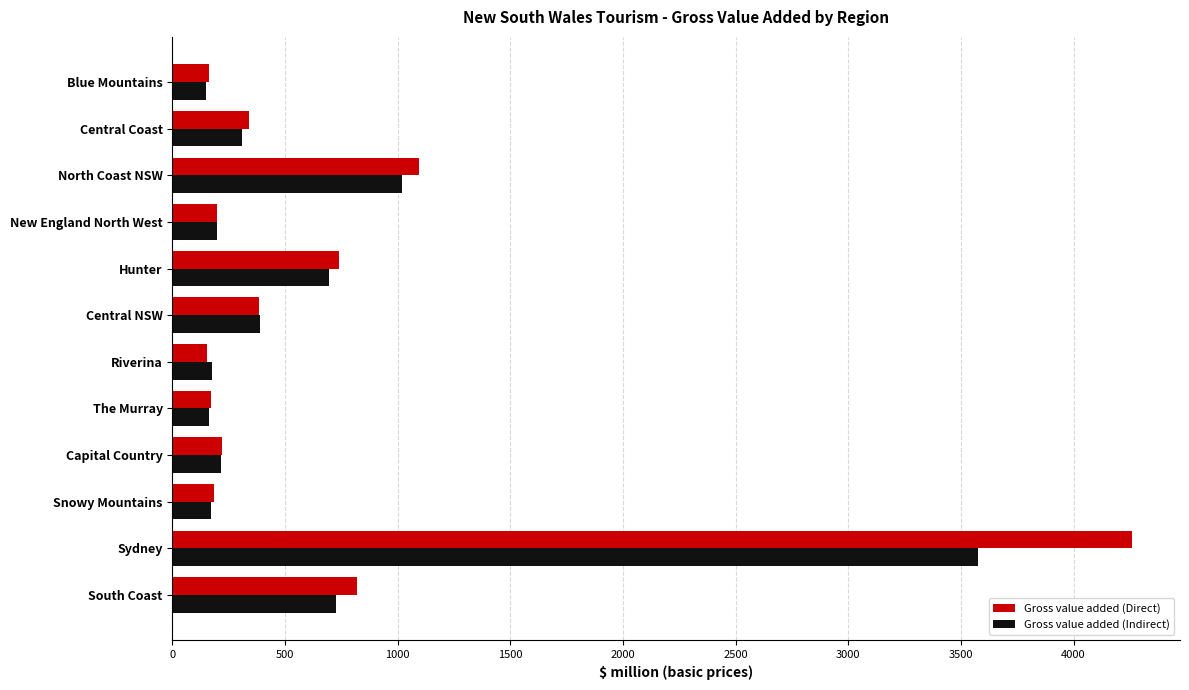

At which label does Gross value added (Direct) reach its peak?

Sydney